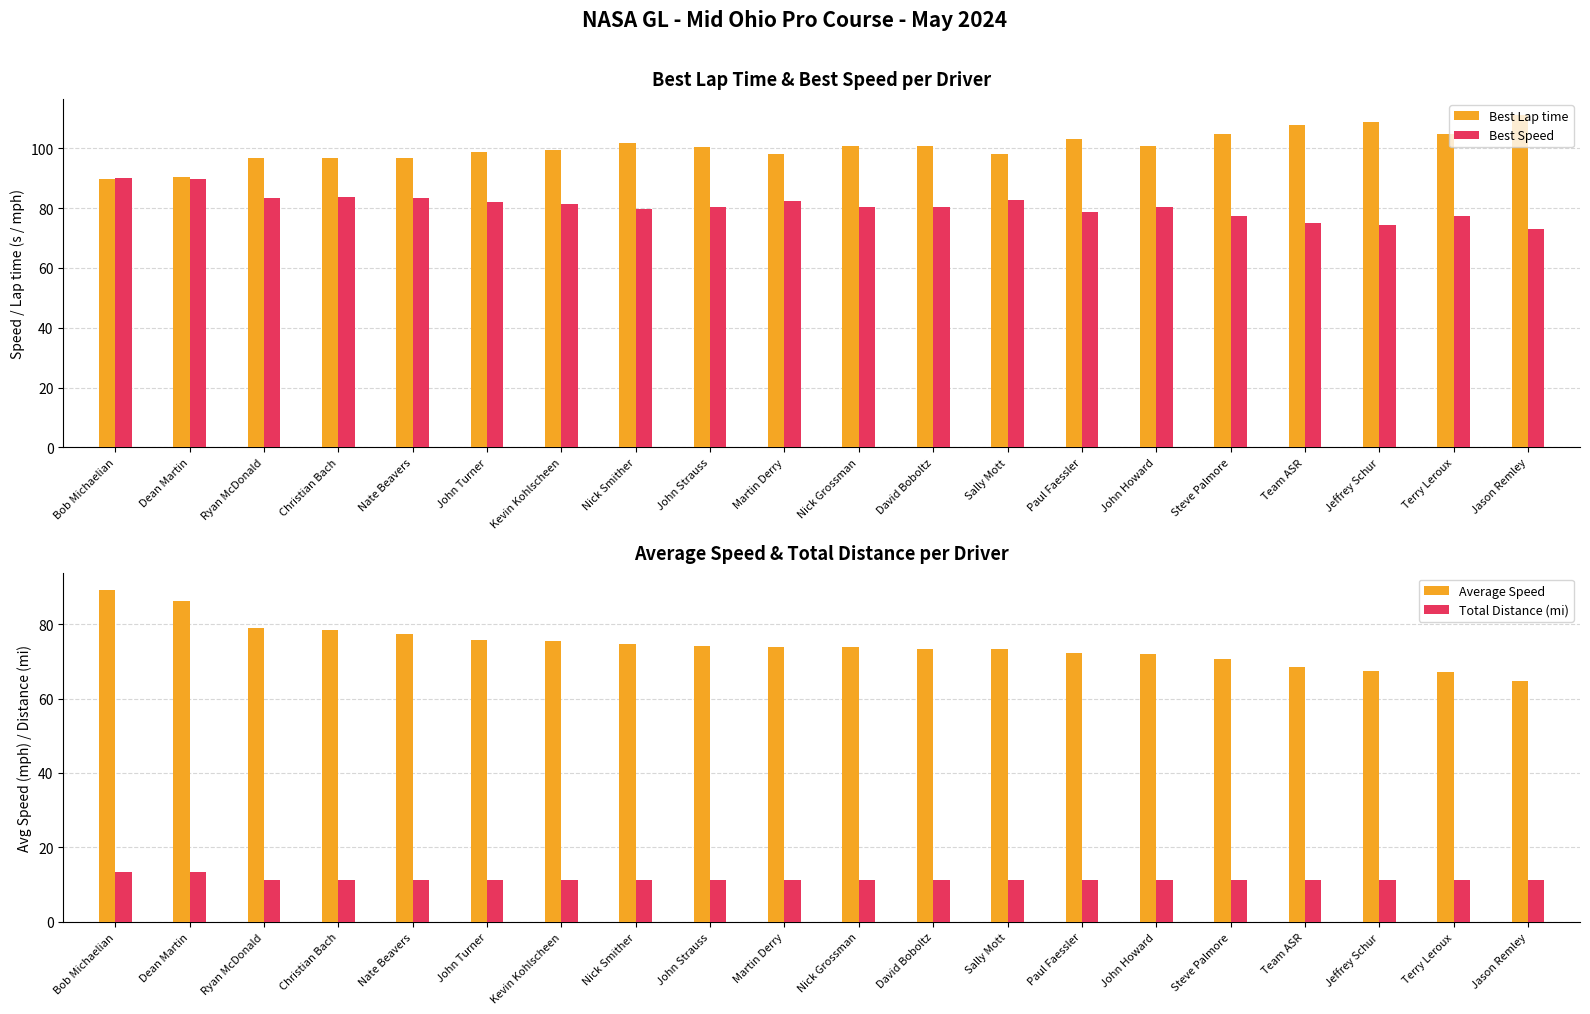

What is the maximum value for Average Speed?

89.2